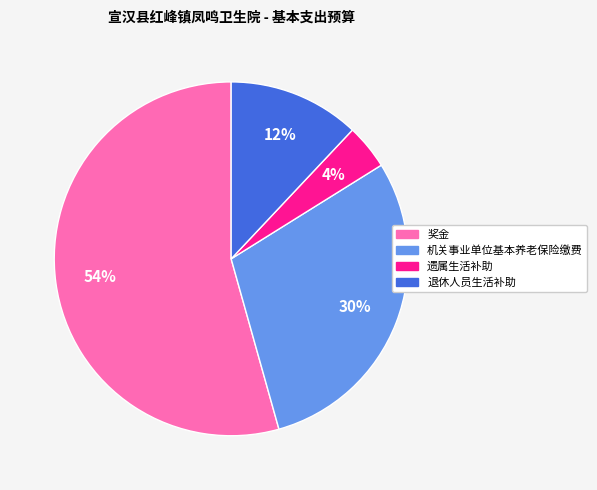

To the nearest percent, what percentage of the pie is 遗属生活补助?

4%